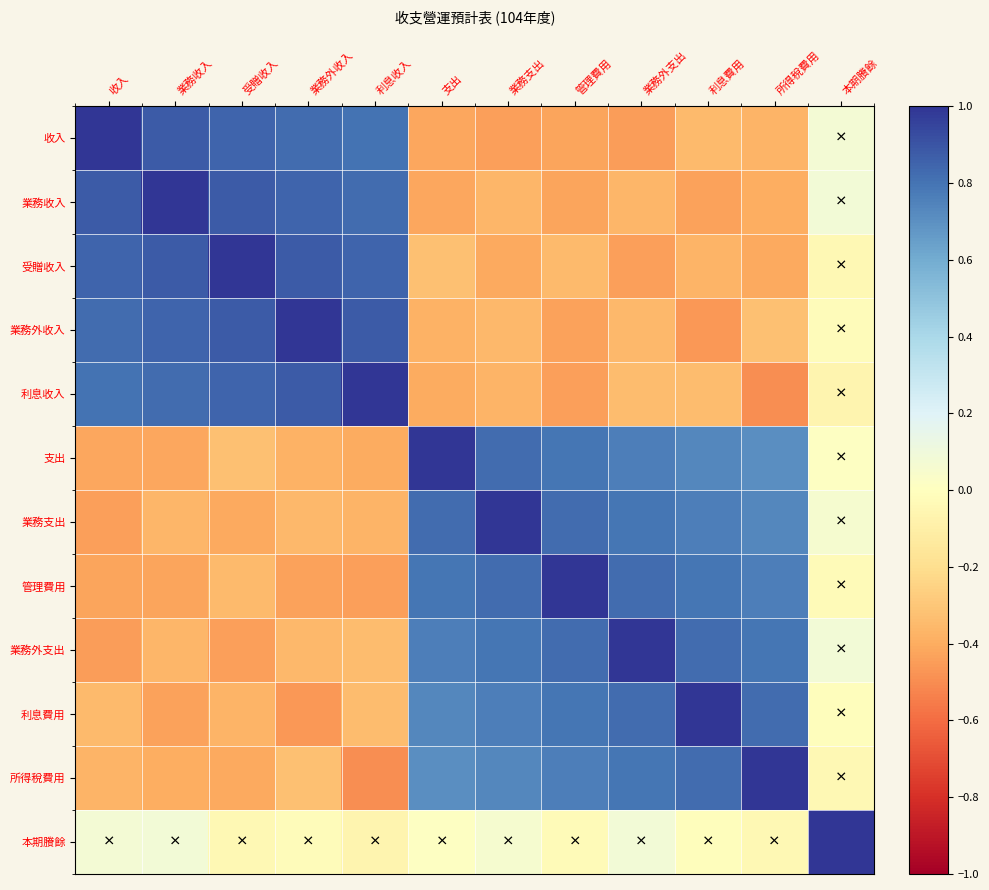

Reading left to right, what are all the values shown in this chart?

收入: 收入=1.0	業務收入=0.9	受贈收入=0.8	業務外收入=0.8	利息收入=0.8	支出=-0.4	業務支出=-0.4	管理費用=-0.4	業務外支出=-0.4	利息費用=-0.3	所得稅費用=-0.4	本期賸餘=0.1
業務收入: 收入=0.9	業務收入=1.0	受贈收入=0.9	業務外收入=0.8	利息收入=0.8	支出=-0.4	業務支出=-0.4	管理費用=-0.4	業務外支出=-0.4	利息費用=-0.4	所得稅費用=-0.4	本期賸餘=0.1
受贈收入: 收入=0.8	業務收入=0.9	受贈收入=1.0	業務外收入=0.9	利息收入=0.8	支出=-0.3	業務支出=-0.4	管理費用=-0.3	業務外支出=-0.4	利息費用=-0.4	所得稅費用=-0.4	本期賸餘=-0.0
業務外收入: 收入=0.8	業務收入=0.8	受贈收入=0.9	業務外收入=1.0	利息收入=0.9	支出=-0.4	業務支出=-0.4	管理費用=-0.4	業務外支出=-0.4	利息費用=-0.5	所得稅費用=-0.3	本期賸餘=-0.0
利息收入: 收入=0.8	業務收入=0.8	受贈收入=0.8	業務外收入=0.9	利息收入=1.0	支出=-0.4	業務支出=-0.4	管理費用=-0.4	業務外支出=-0.3	利息費用=-0.3	所得稅費用=-0.5	本期賸餘=-0.1
支出: 收入=-0.4	業務收入=-0.4	受贈收入=-0.3	業務外收入=-0.4	利息收入=-0.4	支出=1.0	業務支出=0.8	管理費用=0.8	業務外支出=0.8	利息費用=0.7	所得稅費用=0.7	本期賸餘=0.0
業務支出: 收入=-0.4	業務收入=-0.4	受贈收入=-0.4	業務外收入=-0.4	利息收入=-0.4	支出=0.8	業務支出=1.0	管理費用=0.8	業務外支出=0.8	利息費用=0.8	所得稅費用=0.7	本期賸餘=0.1
管理費用: 收入=-0.4	業務收入=-0.4	受贈收入=-0.3	業務外收入=-0.4	利息收入=-0.4	支出=0.8	業務支出=0.8	管理費用=1.0	業務外支出=0.8	利息費用=0.8	所得稅費用=0.8	本期賸餘=-0.0
業務外支出: 收入=-0.4	業務收入=-0.4	受贈收入=-0.4	業務外收入=-0.4	利息收入=-0.3	支出=0.8	業務支出=0.8	管理費用=0.8	業務外支出=1.0	利息費用=0.8	所得稅費用=0.8	本期賸餘=0.1
利息費用: 收入=-0.3	業務收入=-0.4	受贈收入=-0.4	業務外收入=-0.5	利息收入=-0.3	支出=0.7	業務支出=0.8	管理費用=0.8	業務外支出=0.8	利息費用=1.0	所得稅費用=0.8	本期賸餘=-0.0
所得稅費用: 收入=-0.4	業務收入=-0.4	受贈收入=-0.4	業務外收入=-0.3	利息收入=-0.5	支出=0.7	業務支出=0.7	管理費用=0.8	業務外支出=0.8	利息費用=0.8	所得稅費用=1.0	本期賸餘=-0.0
本期賸餘: 收入=0.1	業務收入=0.1	受贈收入=-0.0	業務外收入=-0.0	利息收入=-0.1	支出=0.0	業務支出=0.1	管理費用=-0.0	業務外支出=0.1	利息費用=-0.0	所得稅費用=-0.0	本期賸餘=1.0